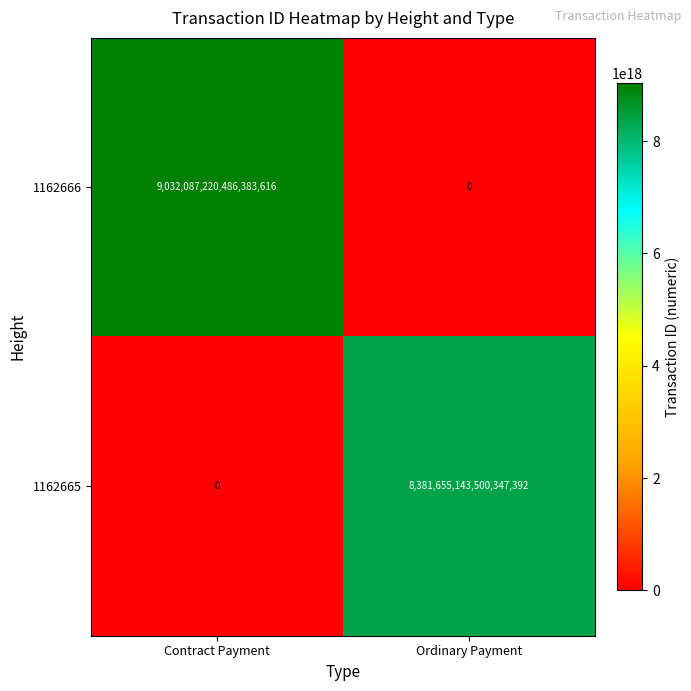

Count the number of data series in this chart.

2